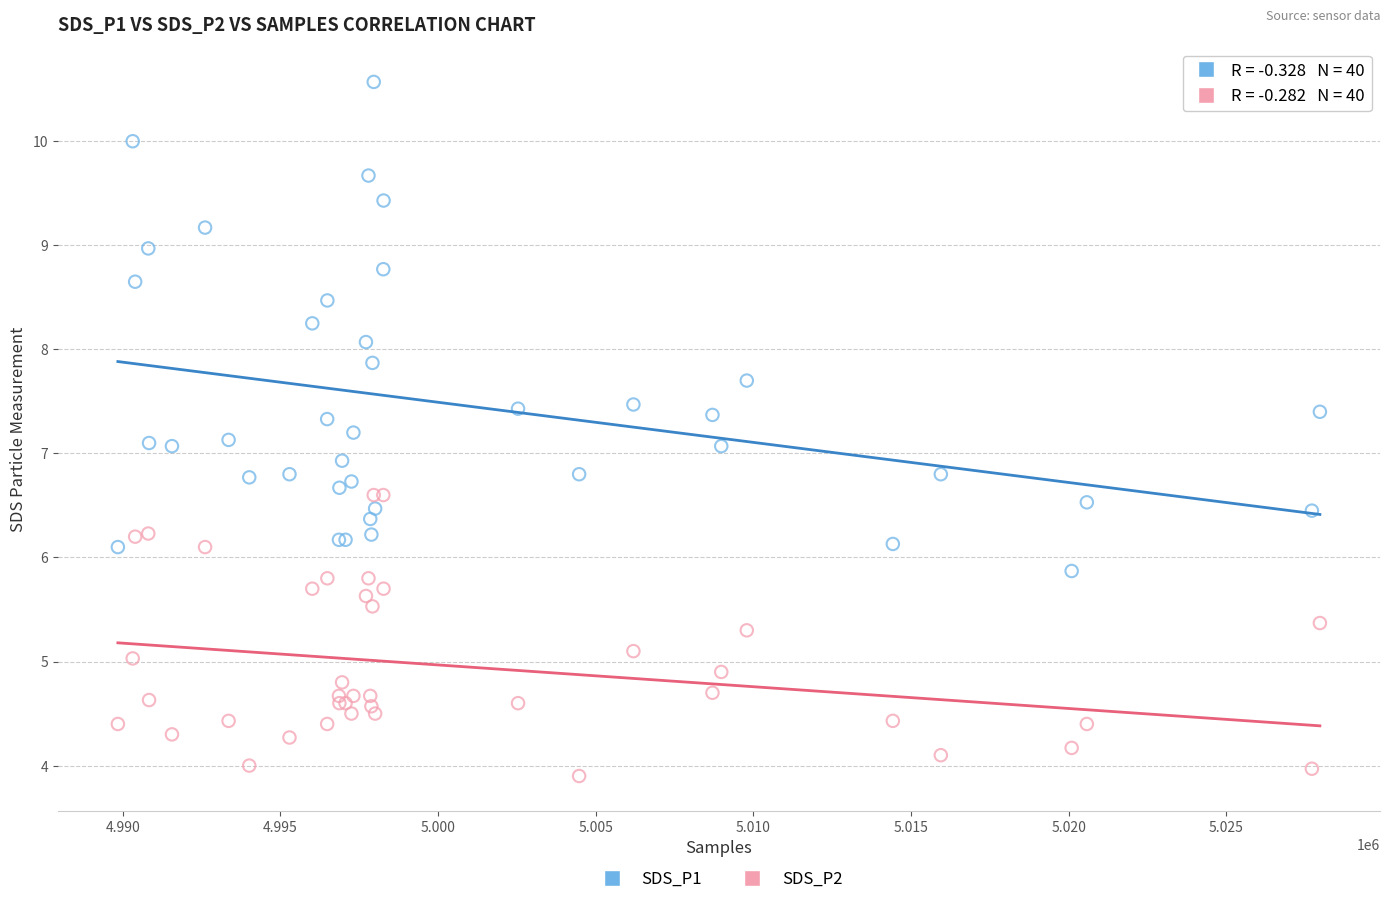

What are all the series names shown in the legend?

SDS_P1, SDS_P2